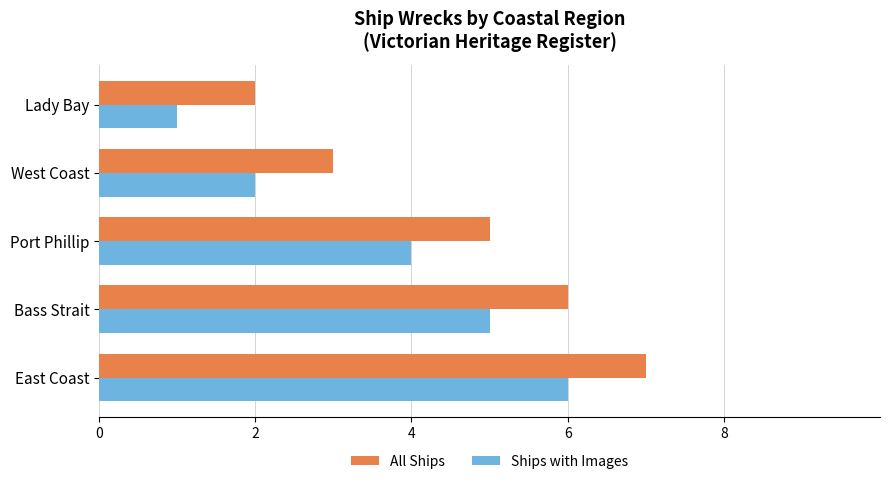

List the series in order of their overall mean, lowest first.

Ships with Images, All Ships